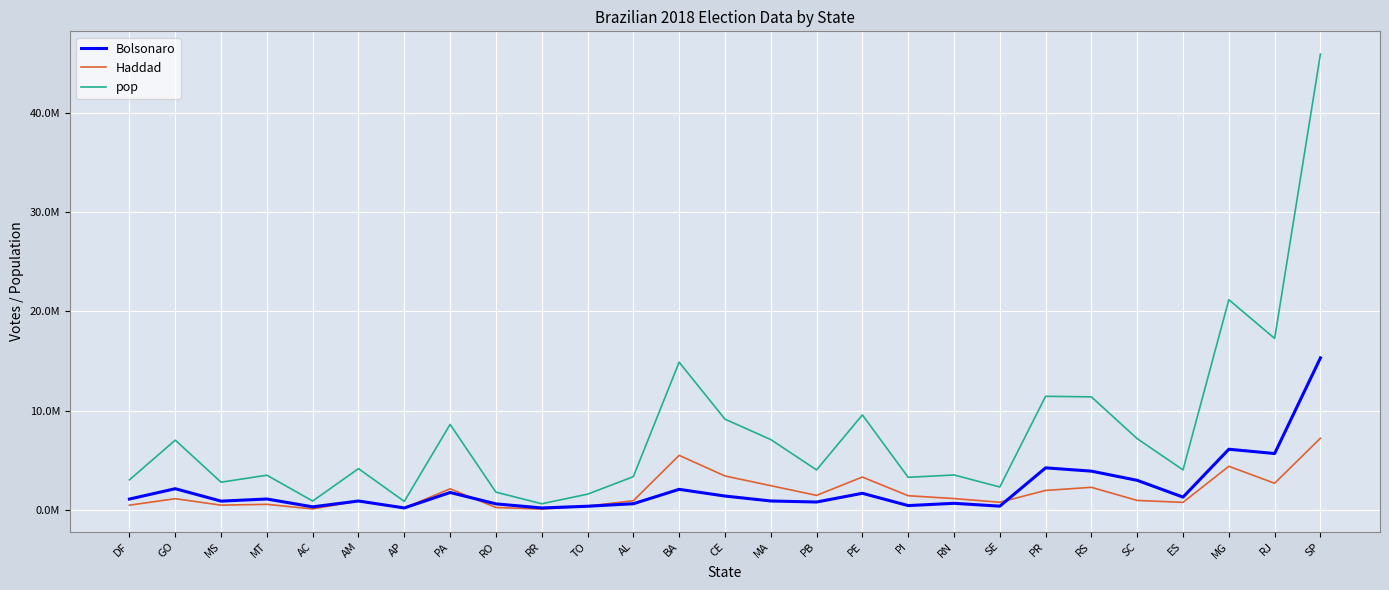

What is the average value of the Haddad series?

1740266